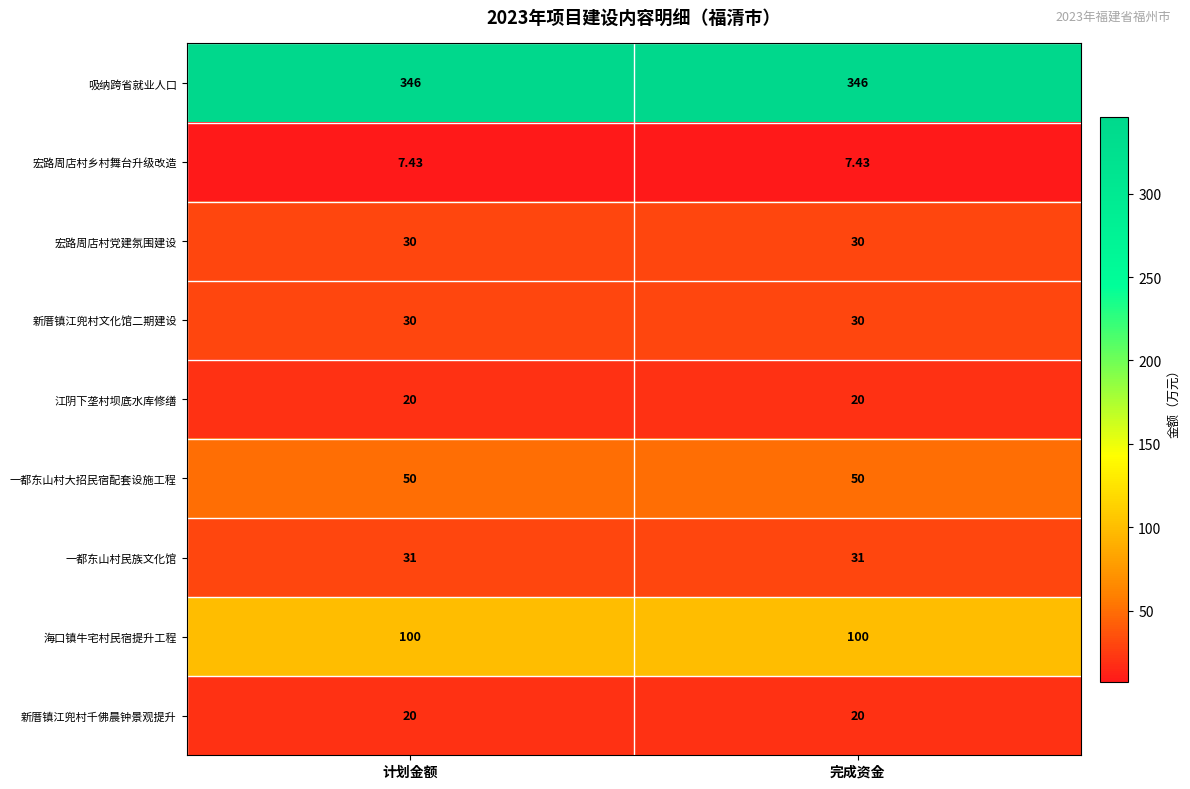

Is the value of 新厝镇江兜村千佛晨钟景观提升 at 计划金额 greater than the value of 吸纳跨省就业人口 at 计划金额?

No